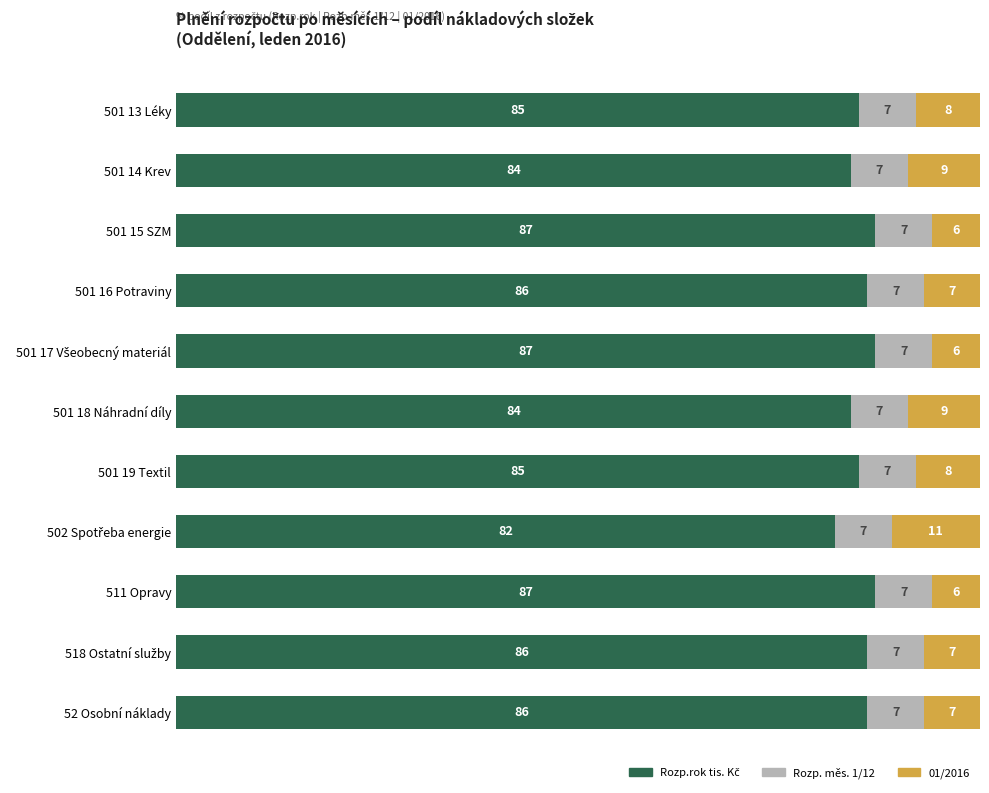

What is the total value across all series at 501 14 Krev?

100